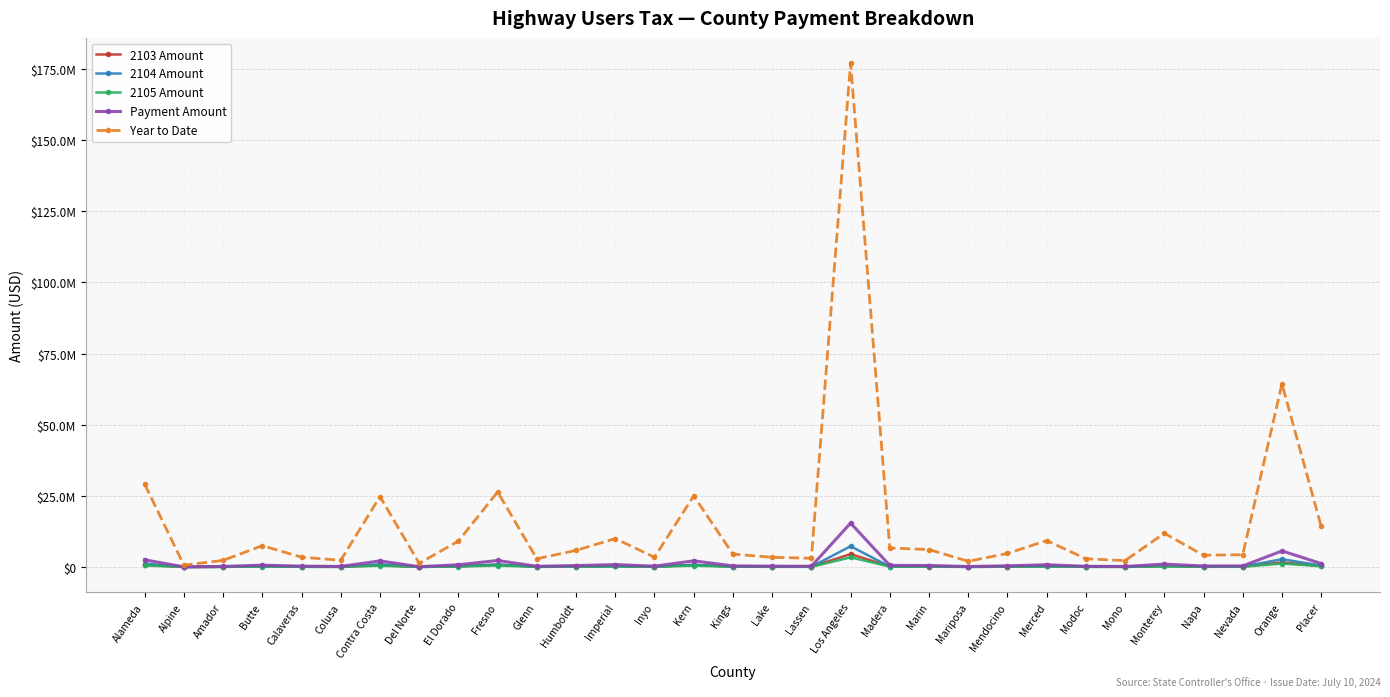

At Calaveras, list the series in order from smallest to largest.

2105 Amount, 2104 Amount, 2103 Amount, Payment Amount, Year to Date